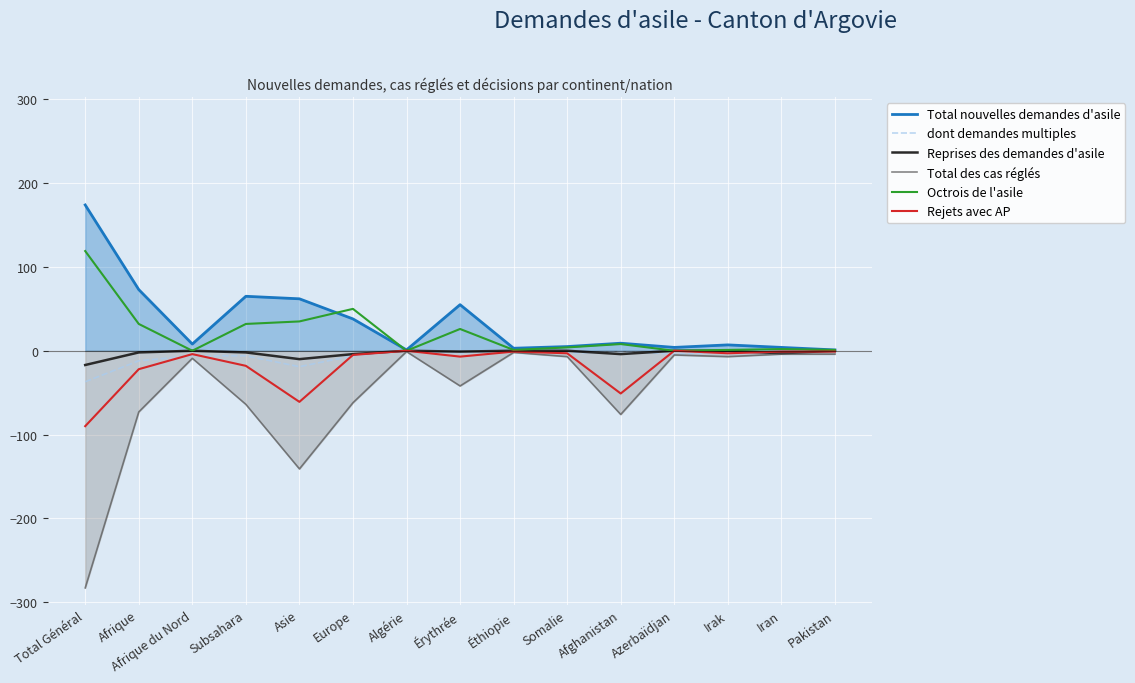

True or false: Octrois de l'asile and Reprises des demandes d'asile intersect in this chart.

False